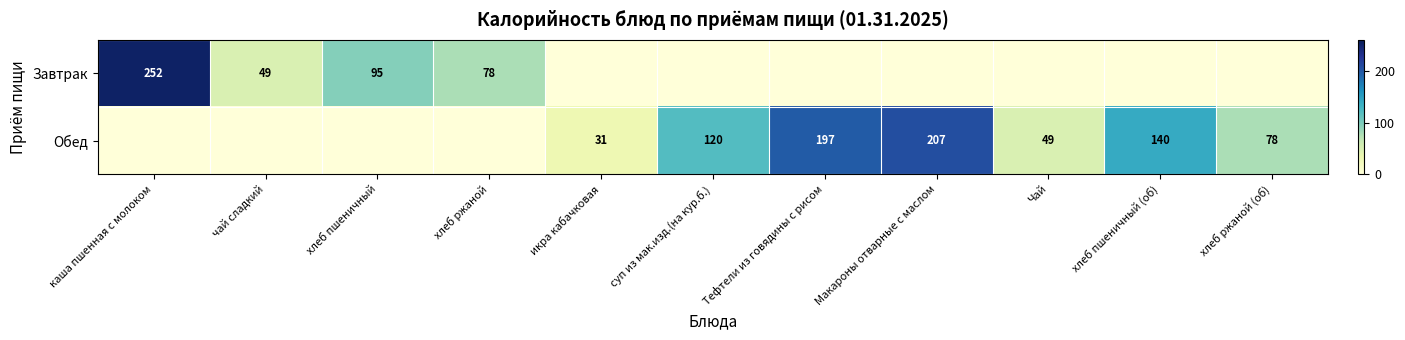

The Завтрак series shows 78 at хлеб ржаной. True or false?

True